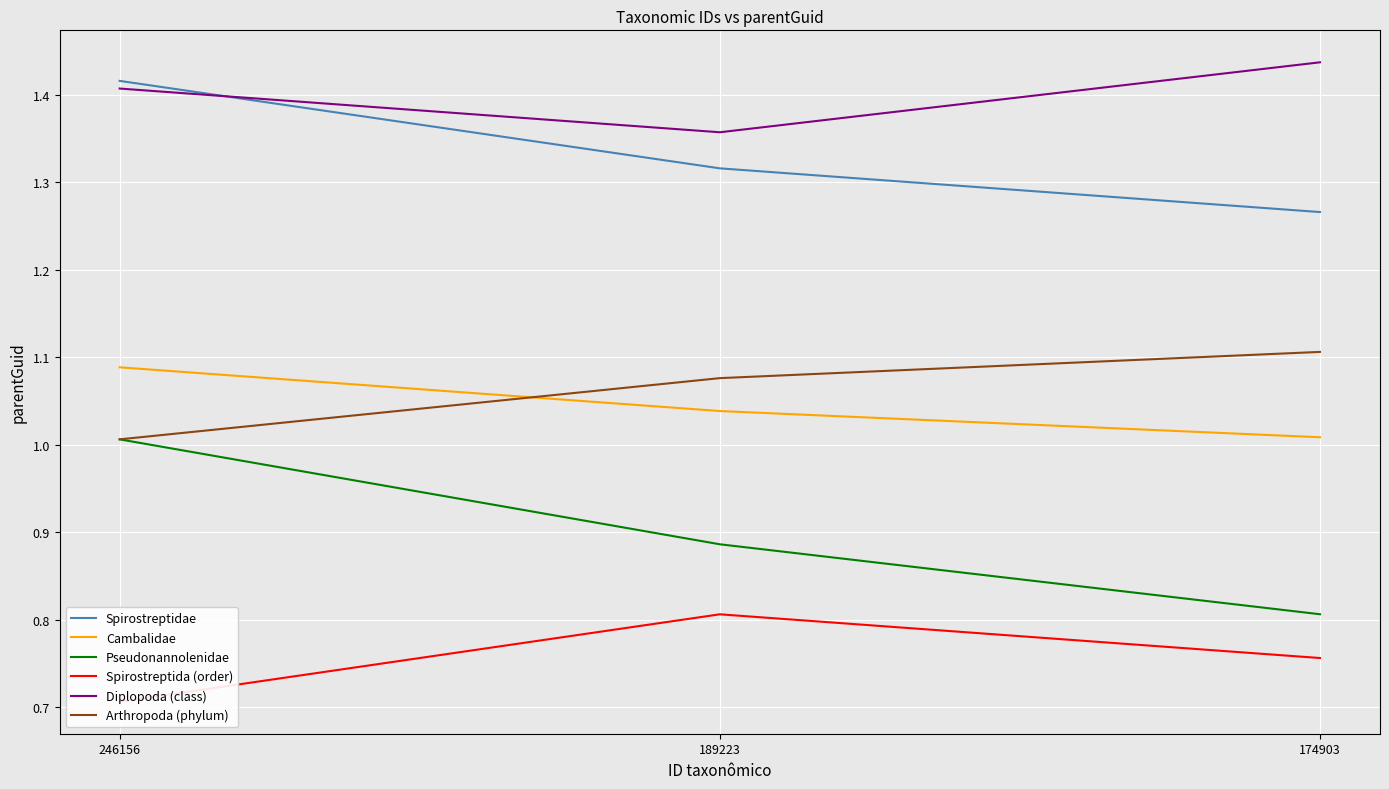

What is the sum of the Diplopoda (class) values at 246156 and 189223?

2.8